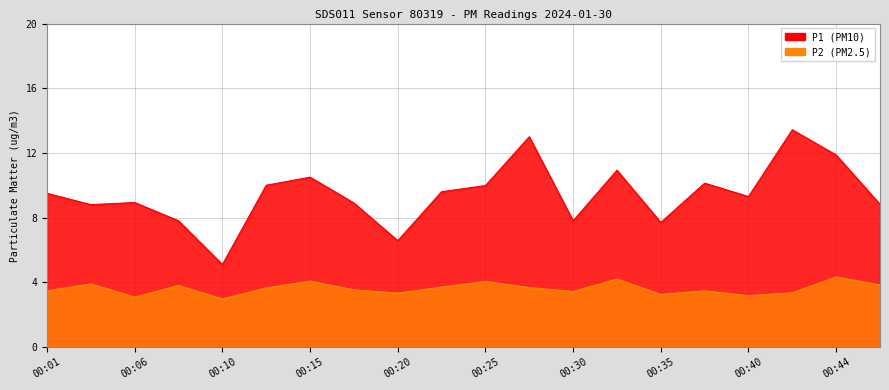

Between 00:42 and 00:13, which is larger?

00:42